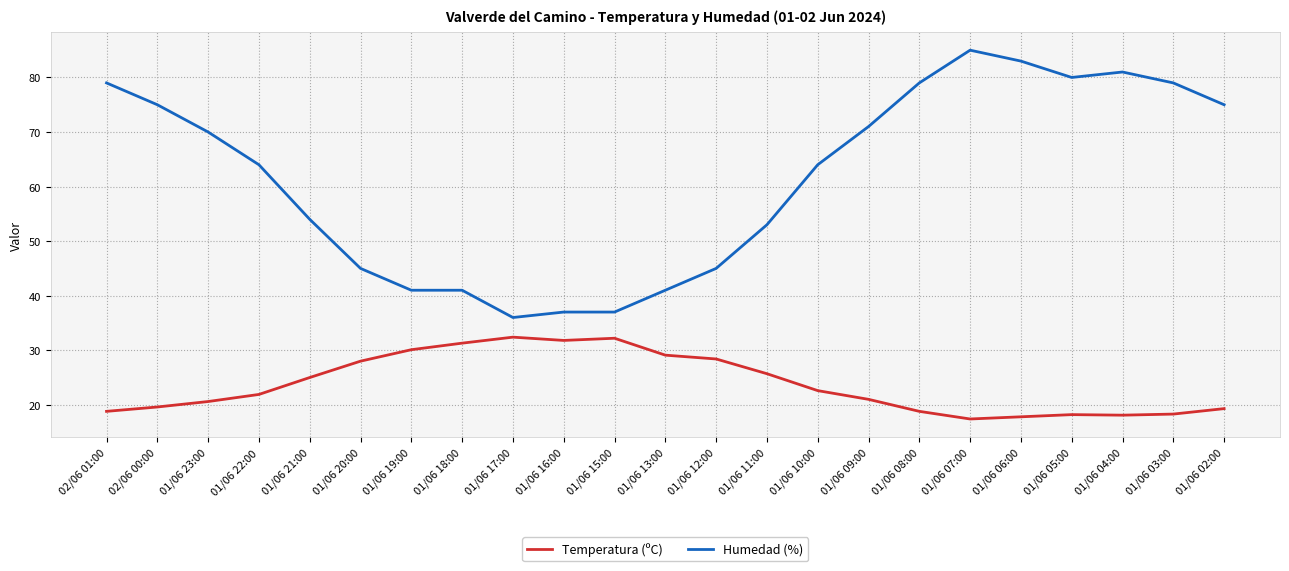

How many distinct data groups are displayed?

2